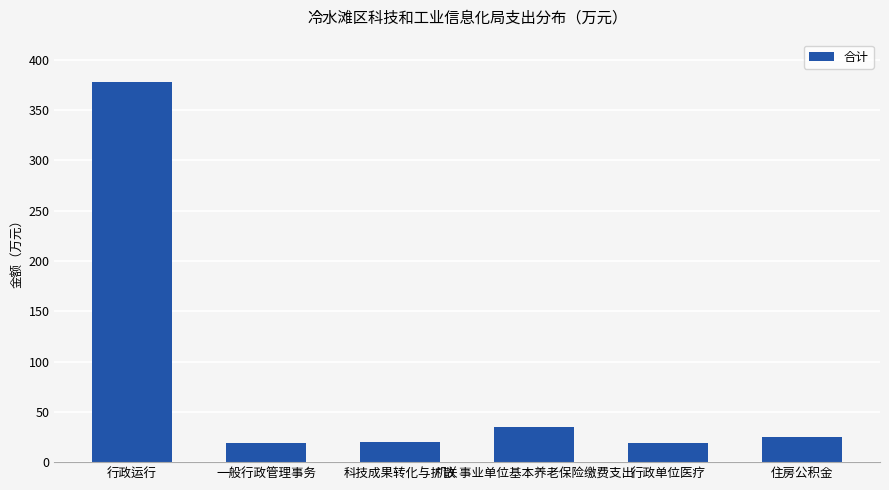

What is the smallest value displayed?

18.9